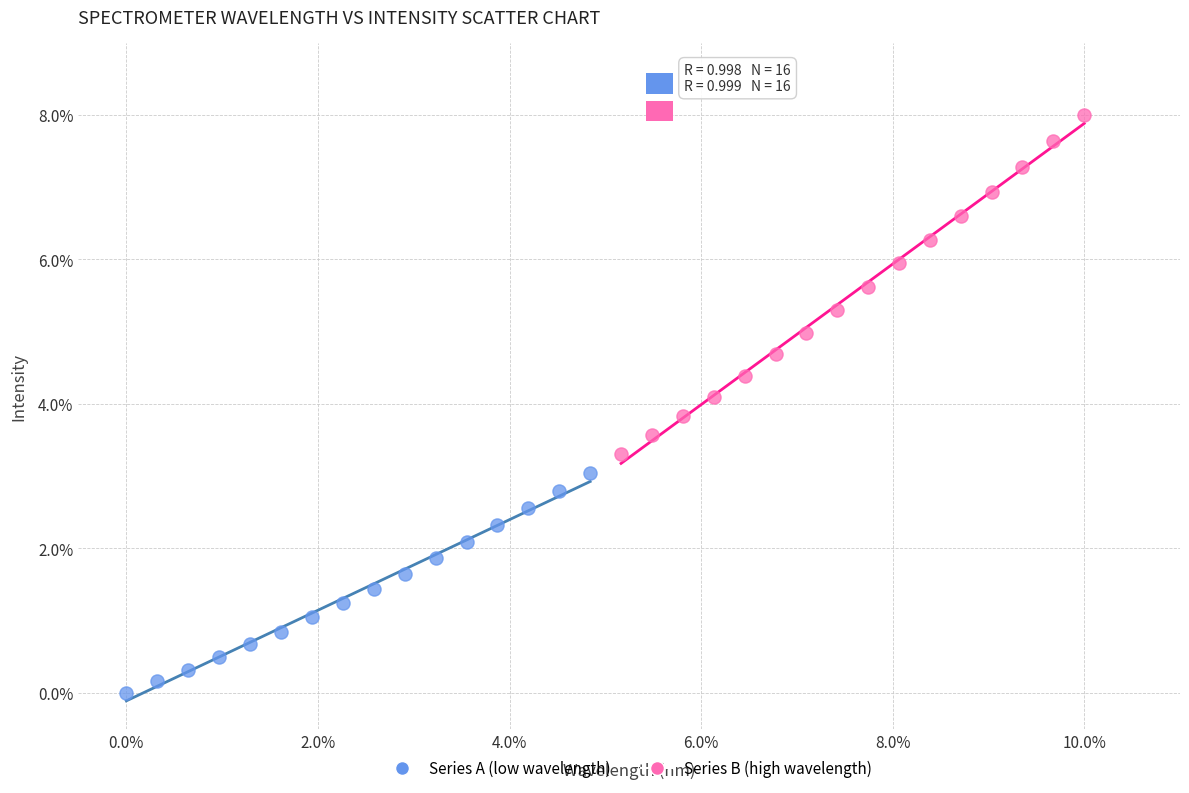

Which series reaches the maximum Y coordinate?

Series B (high wavelength)